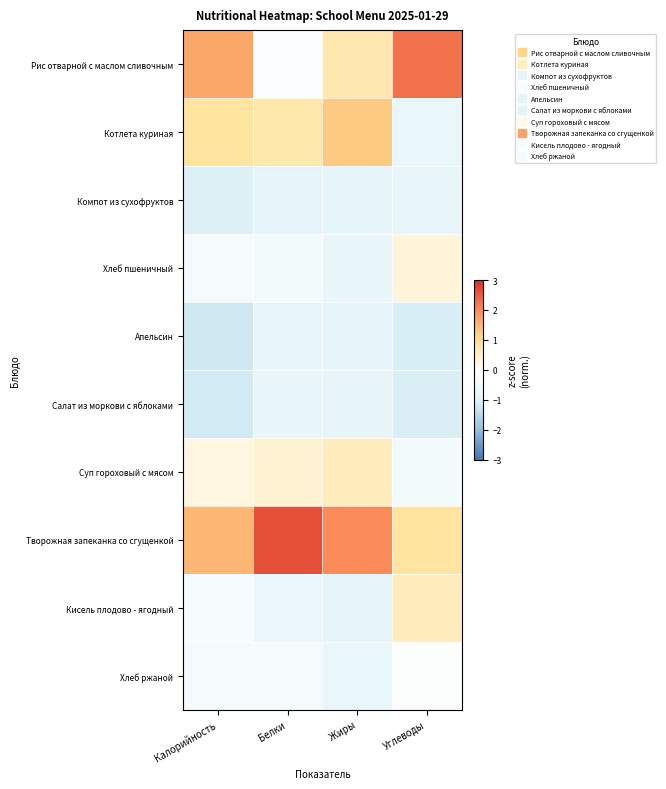

How many categories are shown in the chart?

4